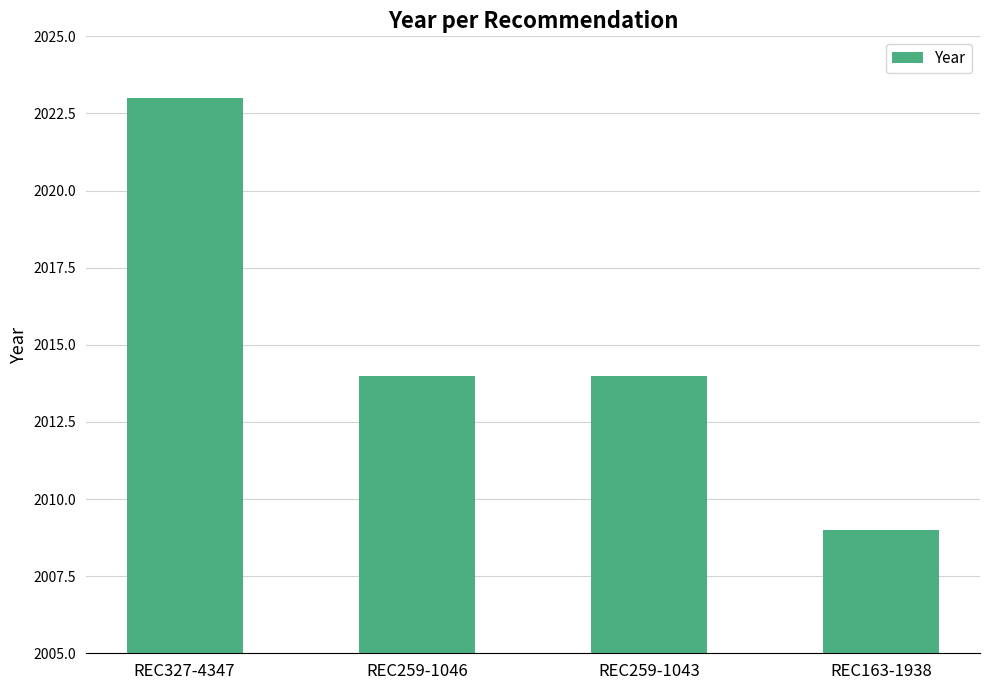

Which has a higher value, REC327-4347 or REC163-1938?

REC327-4347